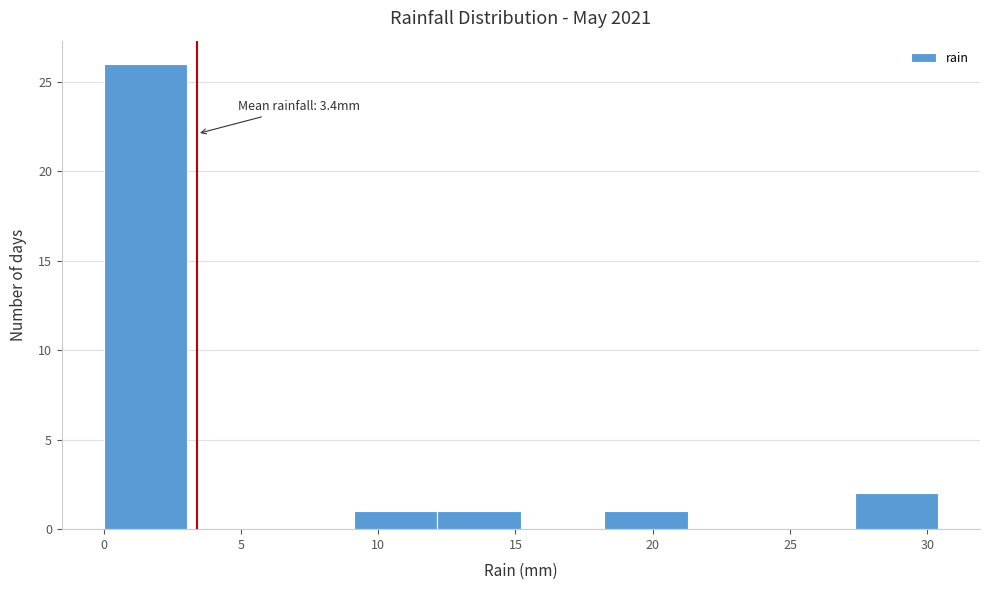

Over which range of the x-axis is the bar tallest?

0.0 to 3.0